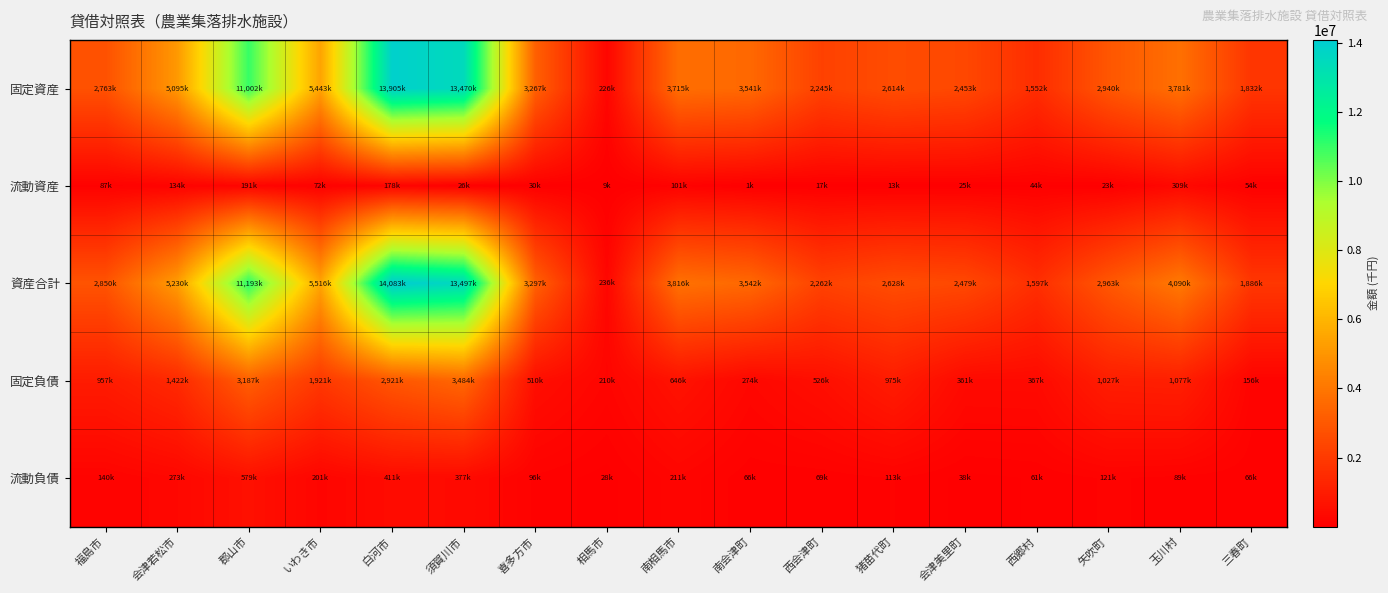

At which category is the sum across all series the highest?

白河市